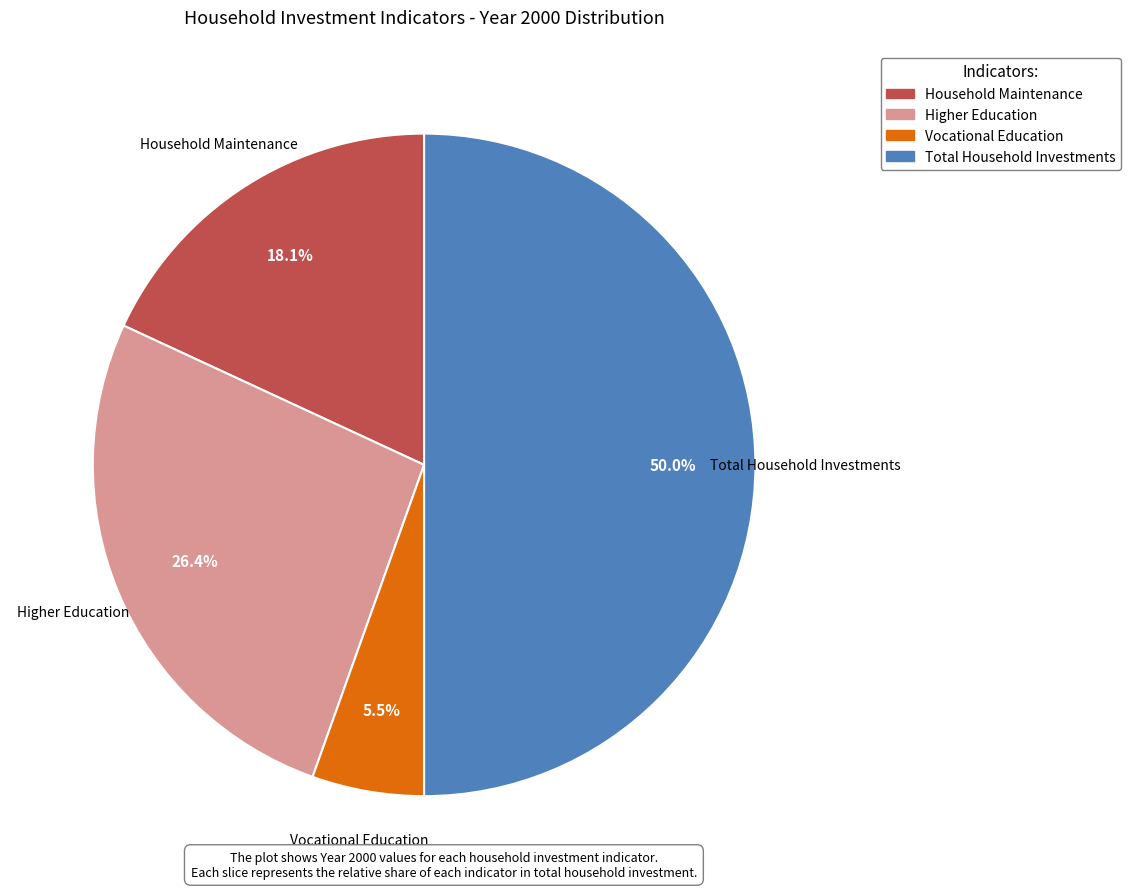

To the nearest percent, what is the difference between the Household Maintenance and Higher Education slice percentages?

8%